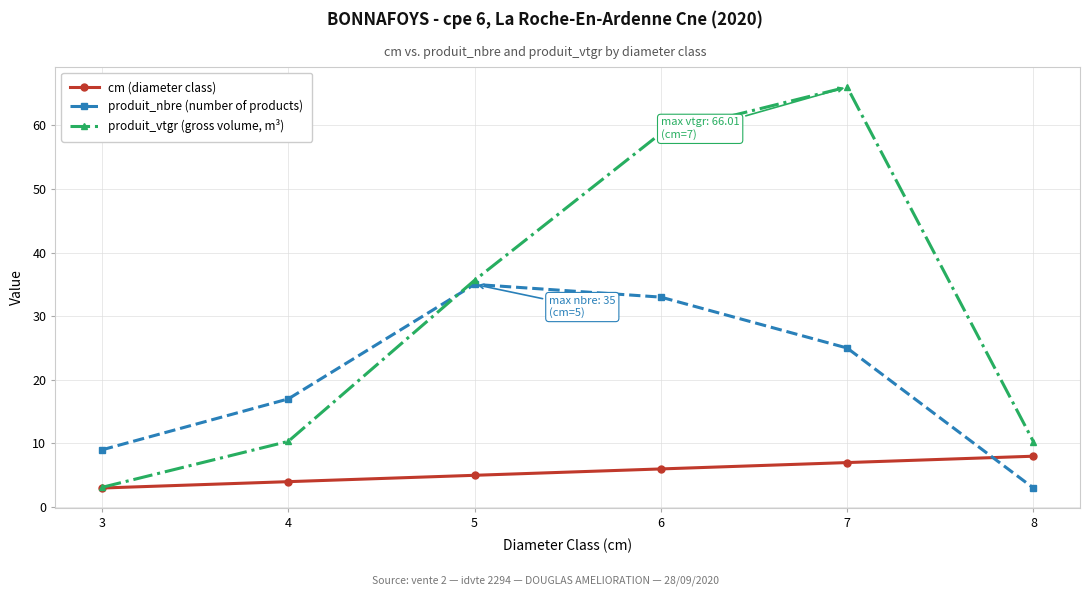

True or false: cm (diameter class) and produit_nbre (number of products) cross at least once.

True